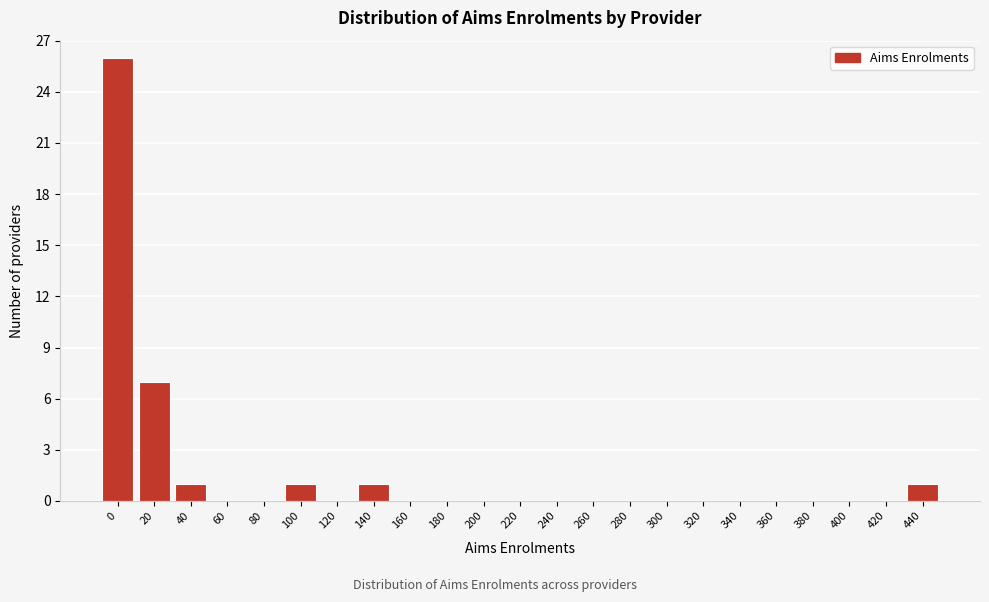

Reading right to left, transcribe all the data shown in this chart.

440=1	420=0	400=0	380=0	360=0	340=0	320=0	300=0	280=0	260=0	240=0	220=0	200=0	180=0	160=0	140=1	120=0	100=1	80=0	60=0	40=1	20=7	0=26